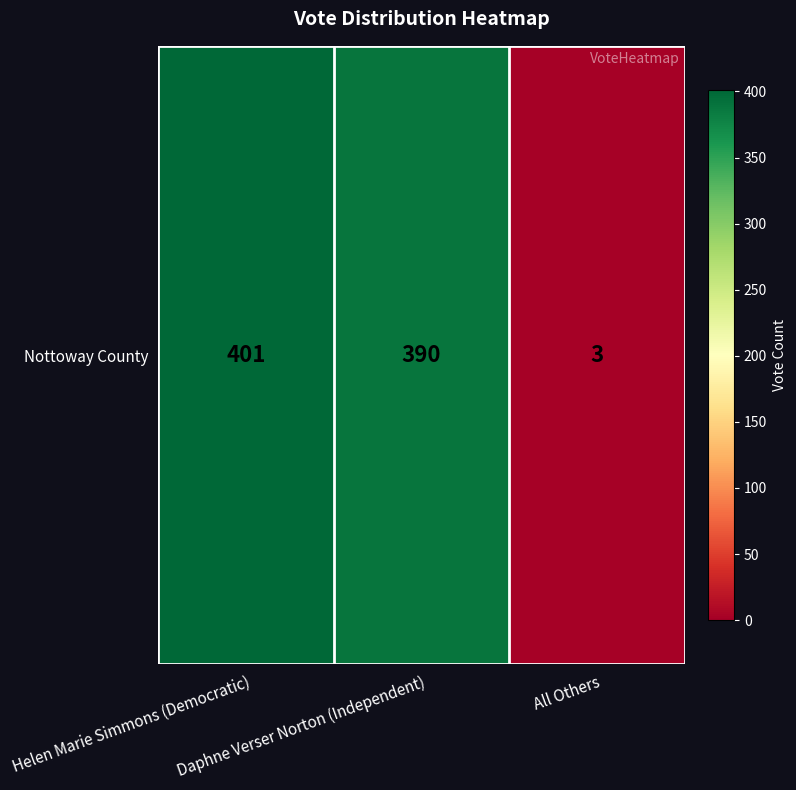

Which label corresponds to the smallest value in the chart?

All Others